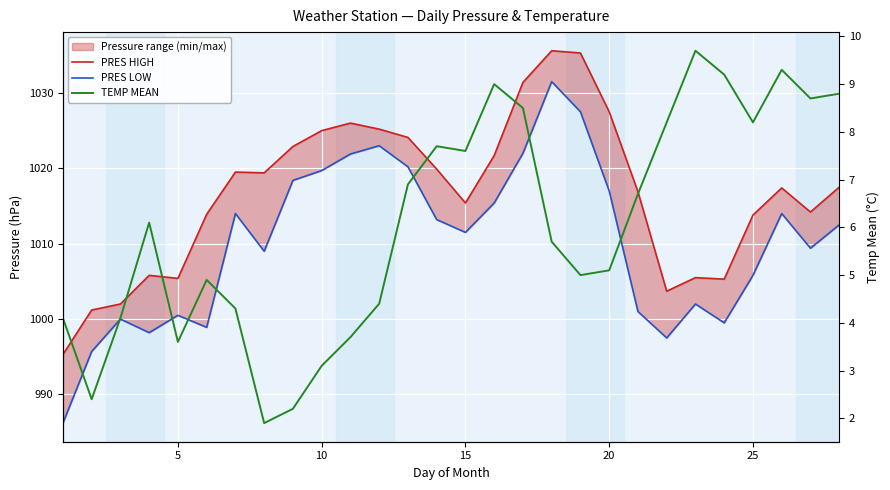

True or false: PRES HIGH and TEMP MEAN cross at least once.

False